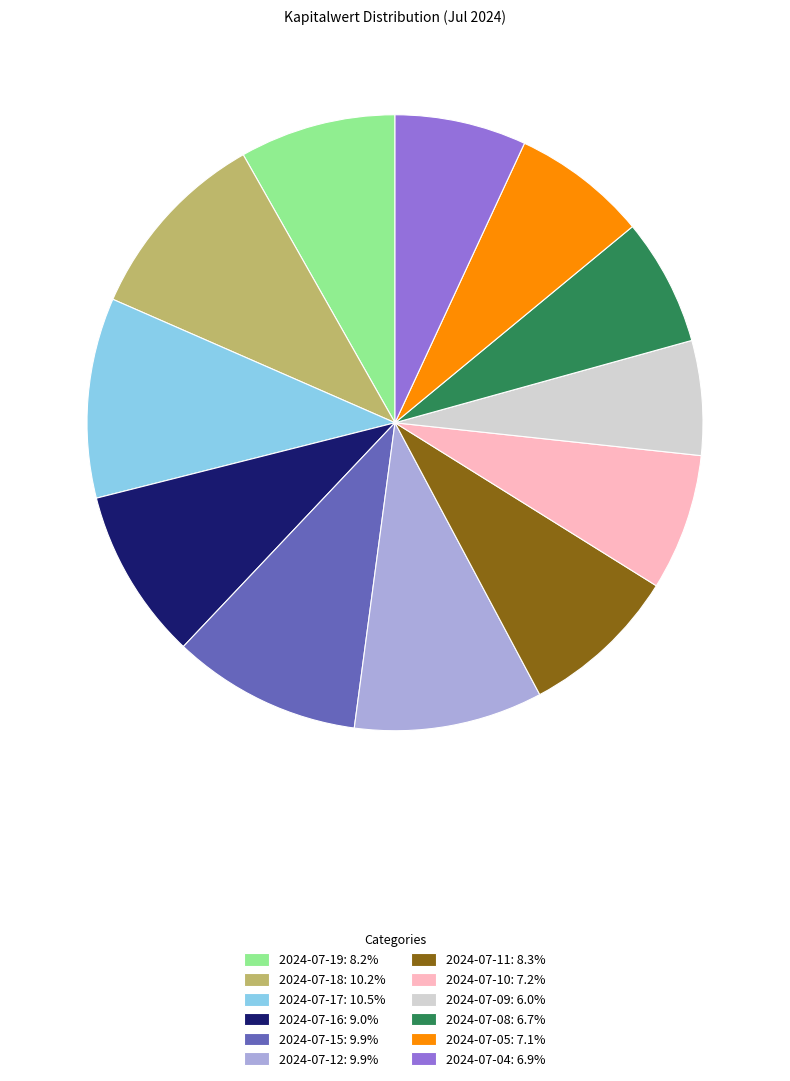

Is the sum of 2024-07-11: 8.3% and 2024-07-18: 10.2% greater than half?

No